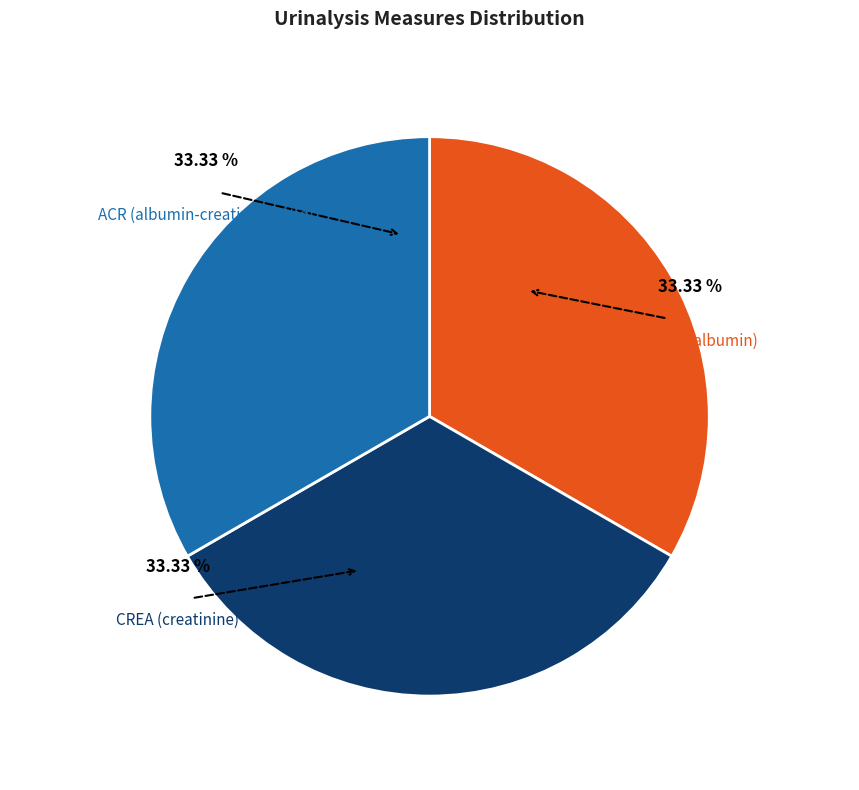

To the nearest percent, what percentage of the pie is MA (microalbumin)?

33%